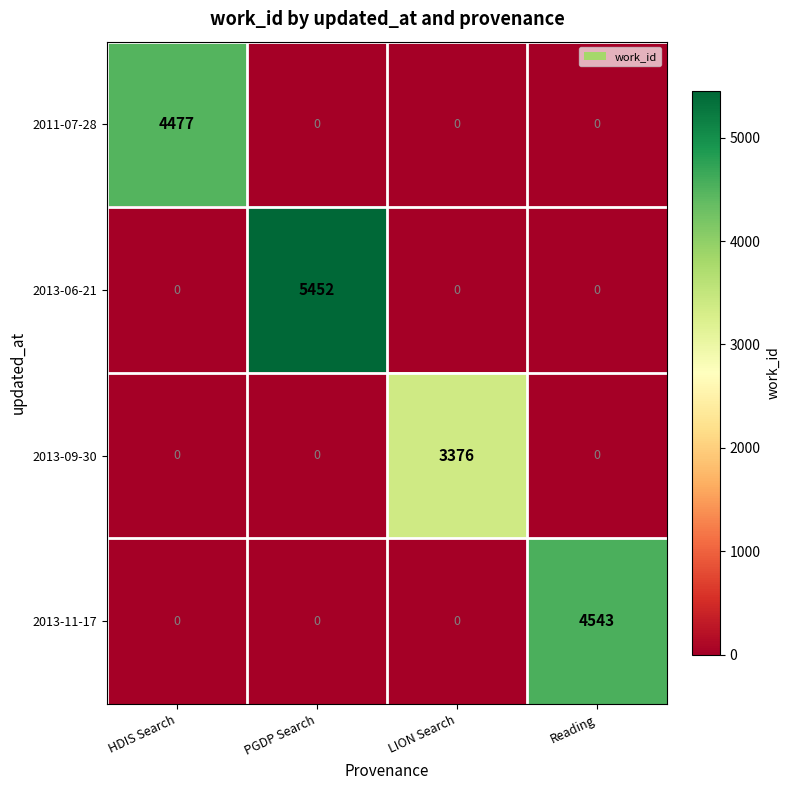

Rank the series by their maximum value, from lowest to highest.

2013-09-30, 2011-07-28, 2013-11-17, 2013-06-21